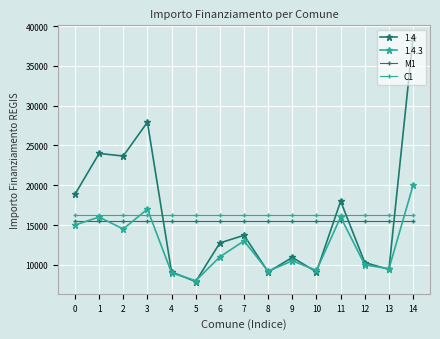

True or false: M1 and C1 intersect in this chart.

False